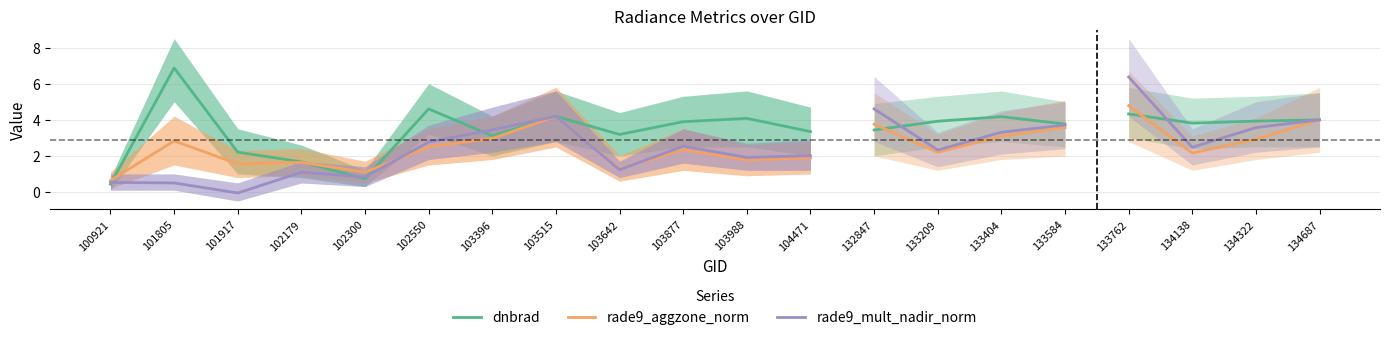

Which series has the widest spread of values?

dnbrad